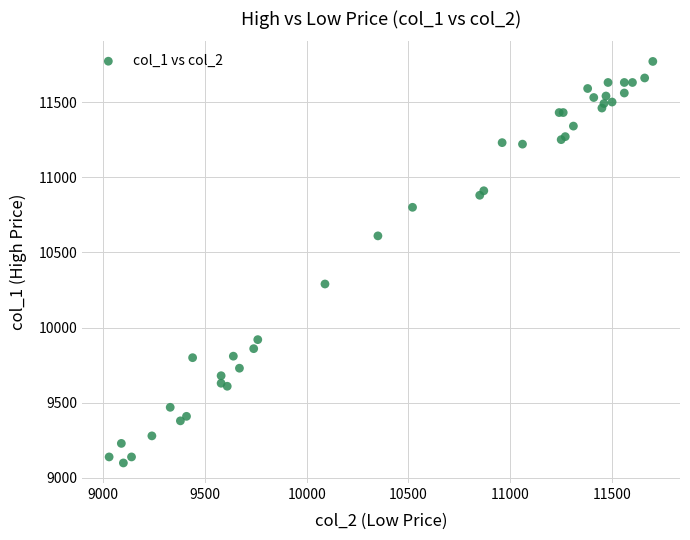

What Y value in the scatter plot is closest to 10435?

10290